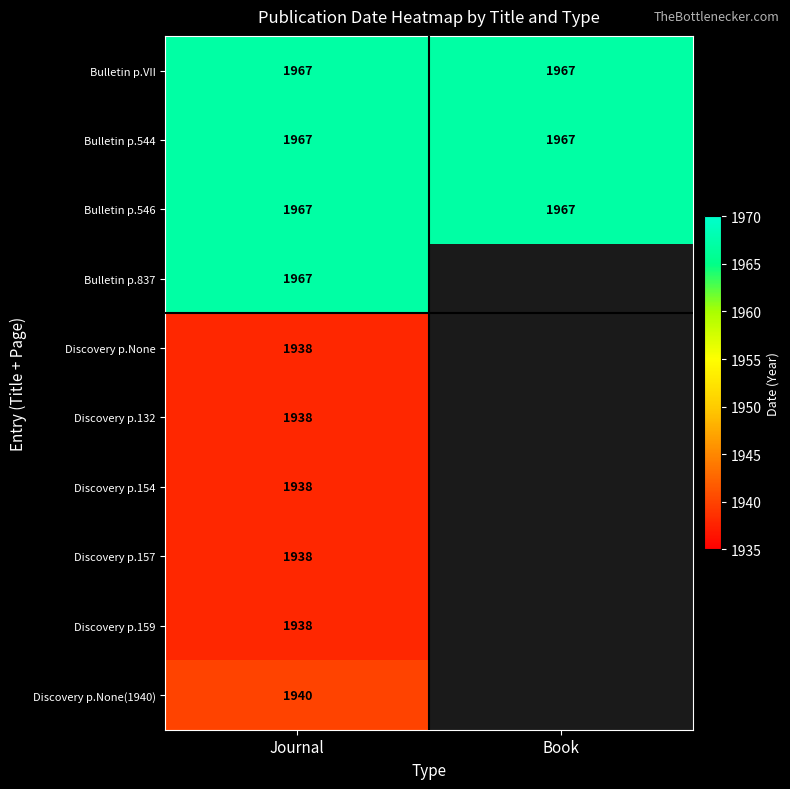

What is the spread (max minus min) of values at Journal?

29